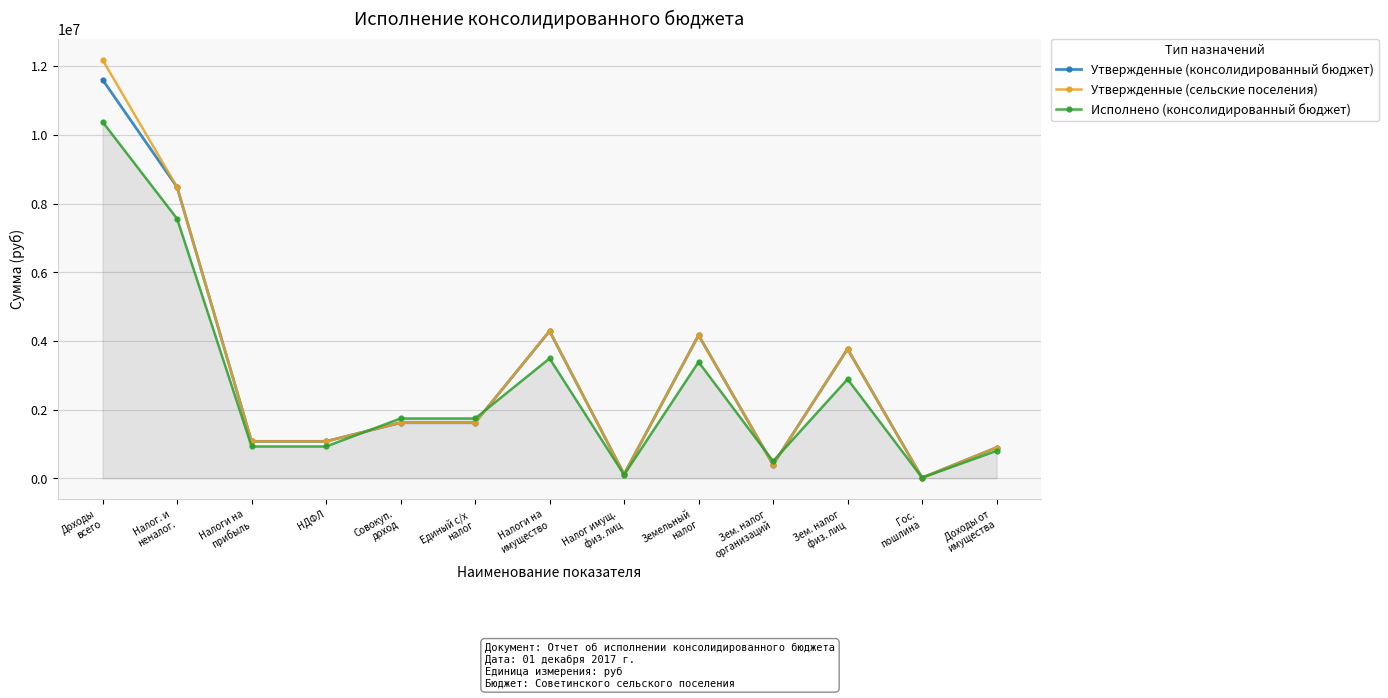

What is the label of the 3rd point from the right?

Зем. налог
физ. лиц